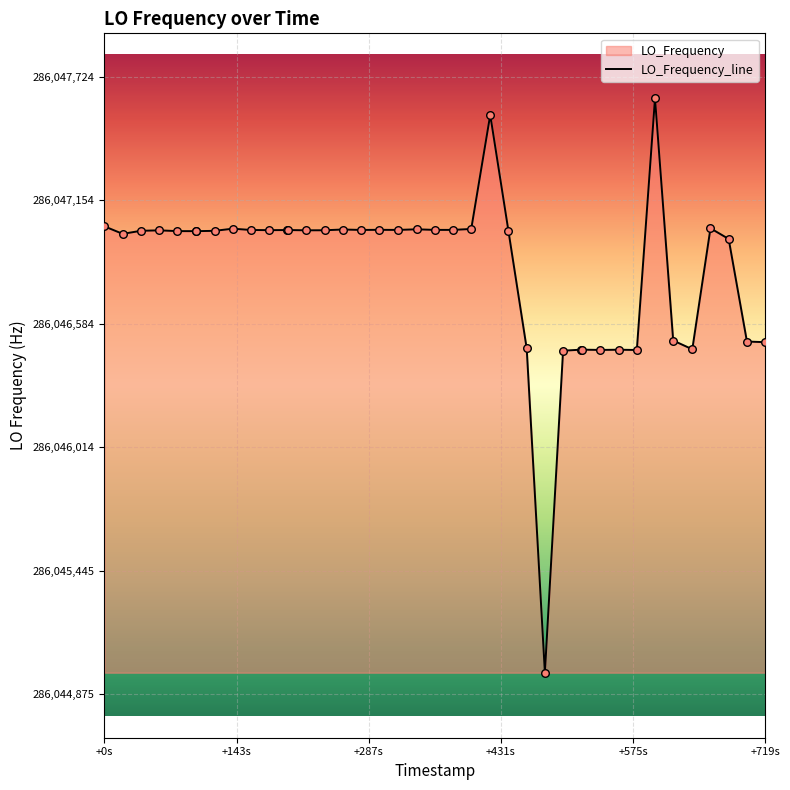

What is the greatest value displayed?

286047624.2